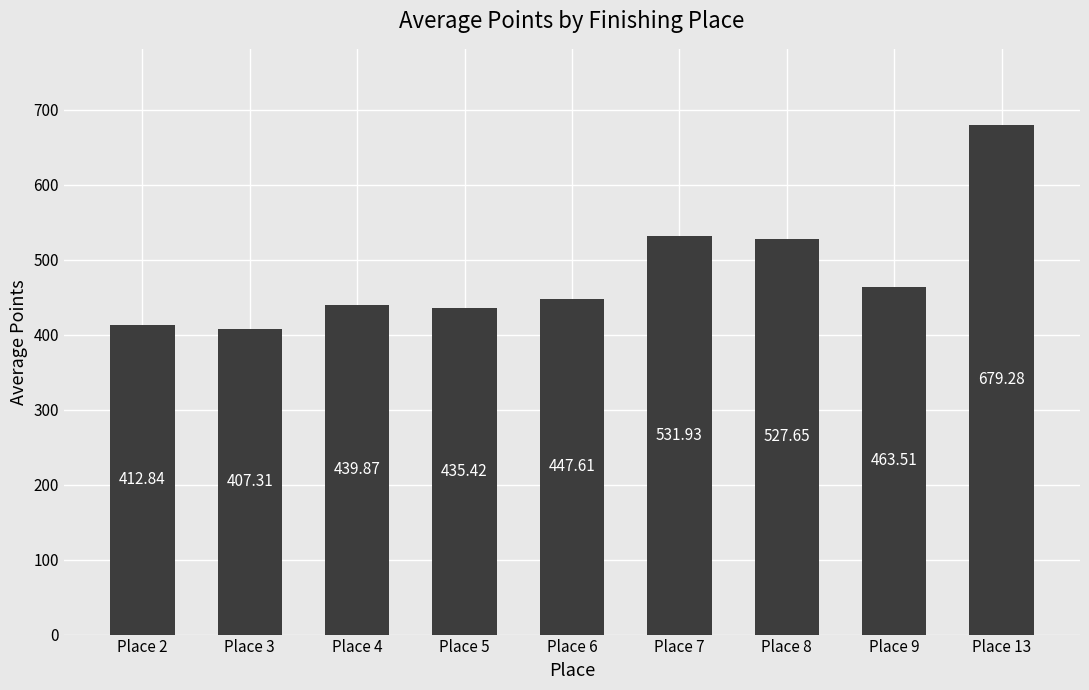

The chart shows a value of 375.0 at Place 13. True or false?

False